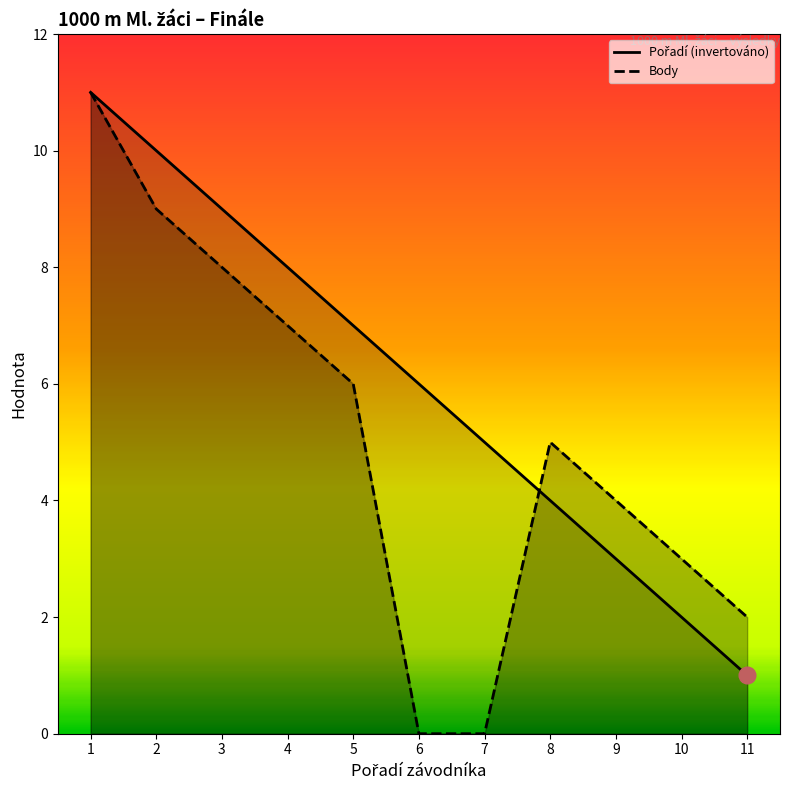

Reading right to left, what are all the values shown in this chart?

Pořadí (inv.): 11=1	10=2	9=3	8=4	7=5	6=6	5=7	4=8	3=9	2=10	1=11
Body: 11=2	10=3	9=4	8=5	7=0	6=0	5=6	4=7	3=8	2=9	1=11